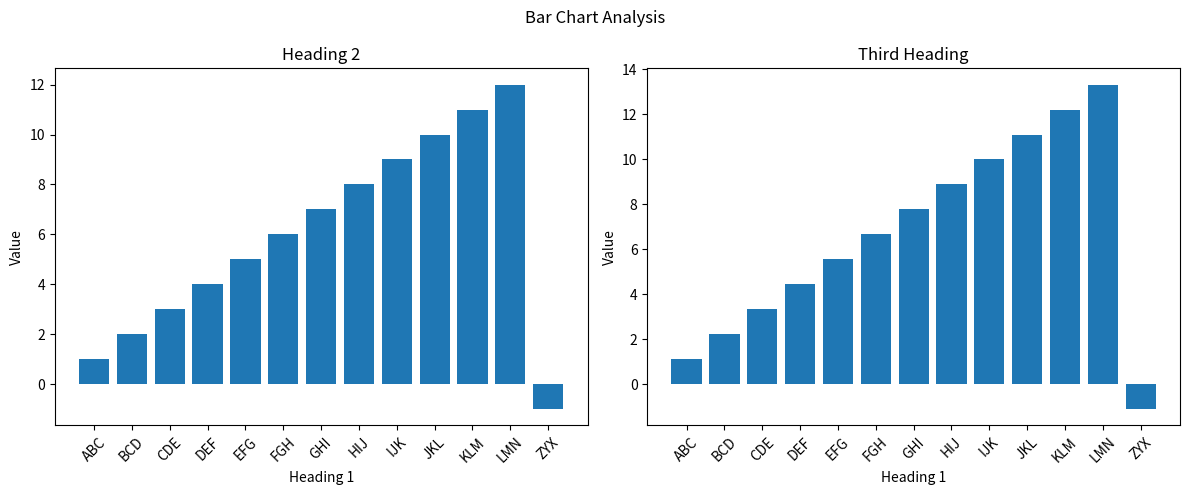

Are the bars grouped side by side (vs. stacked)?

Yes